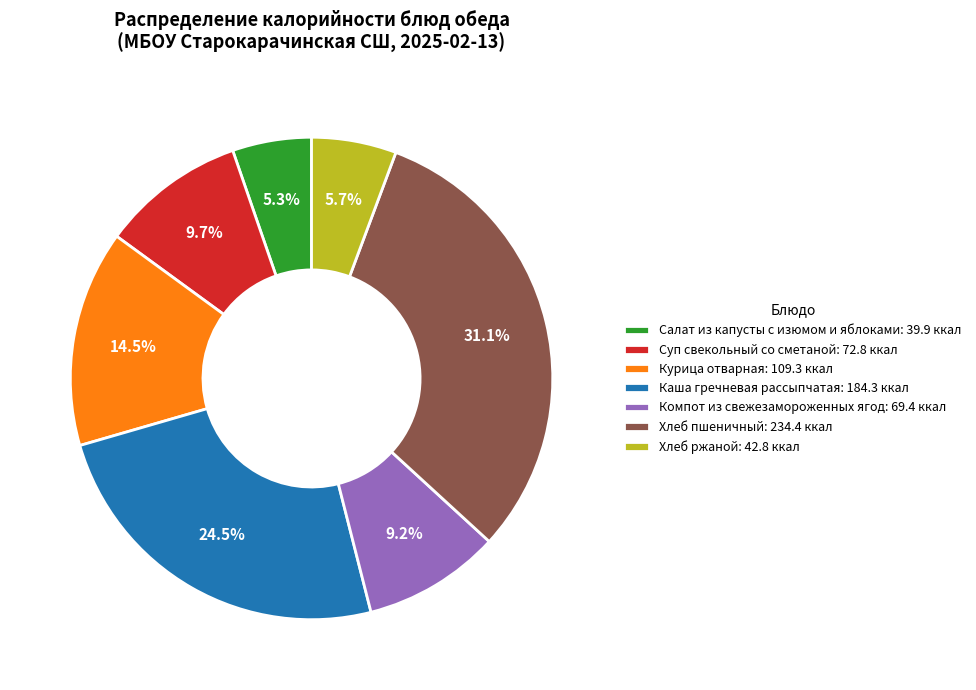

Which category has the biggest portion of the pie?

Хлеб пшеничный